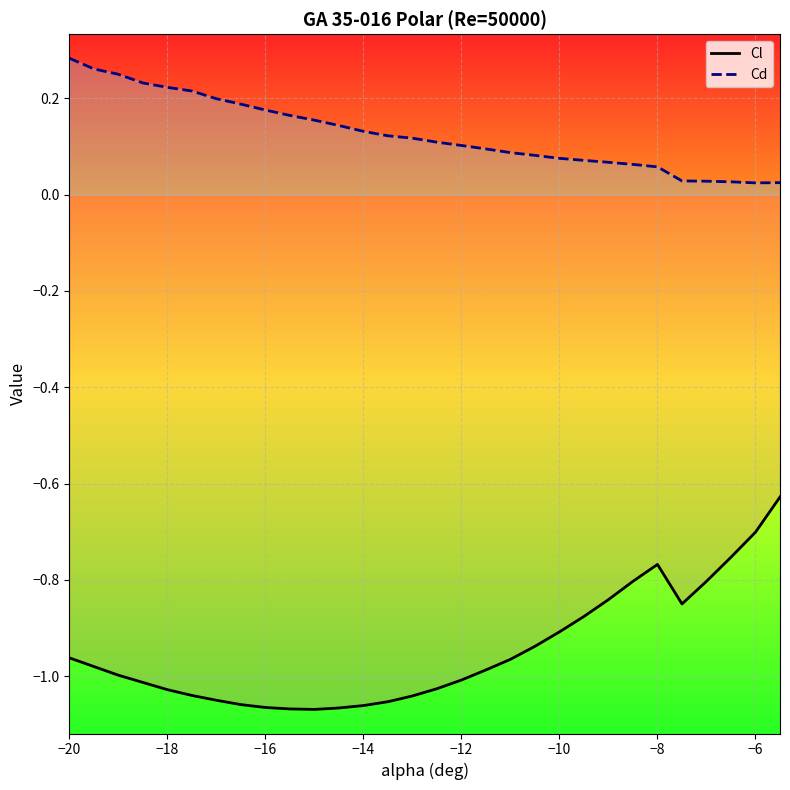

The value of Cl at −12 is -1.0. True or false?

True